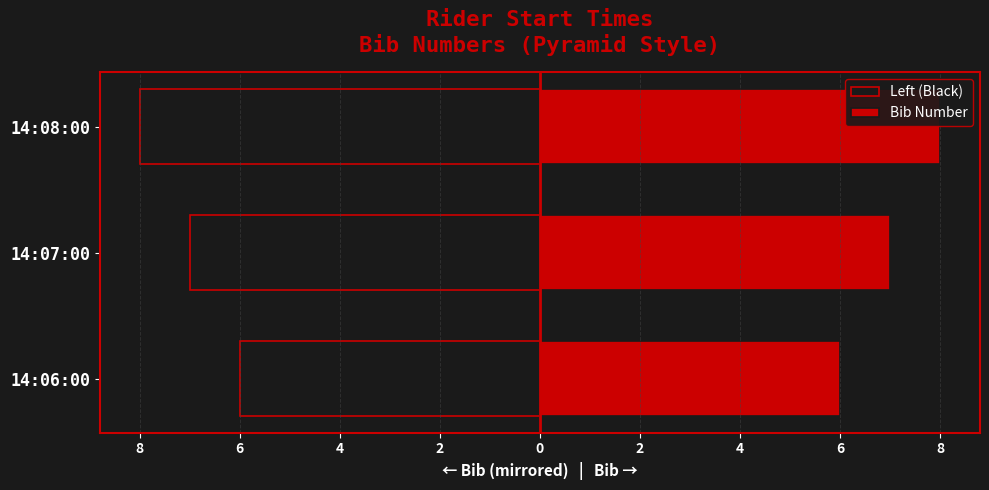

How many Bib Number values are between 6 and 8?

3